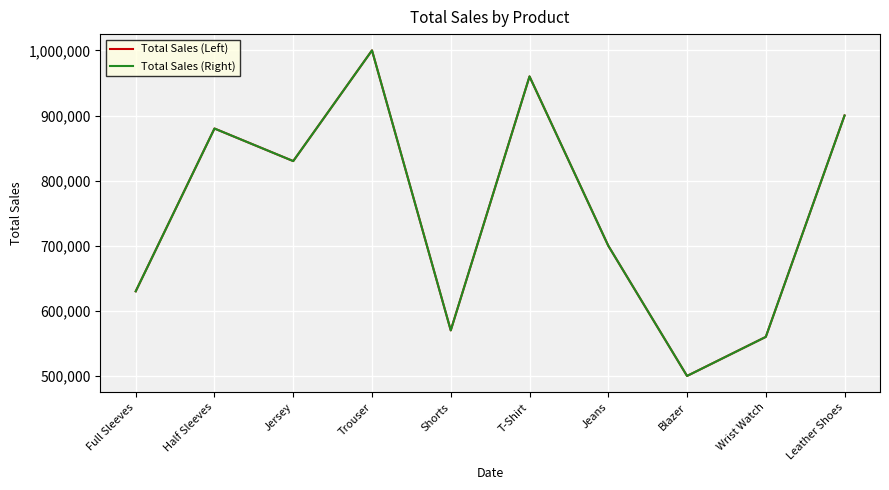

Which label corresponds to the largest value in the chart?

Trouser